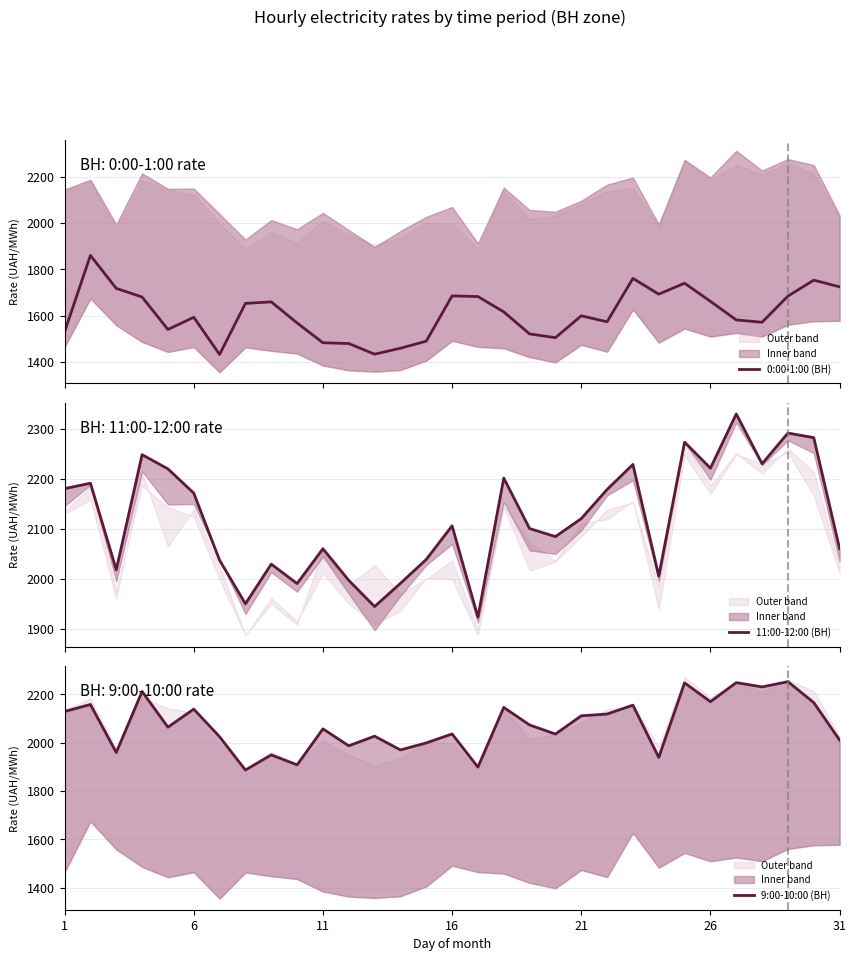

Is the value of 0:00-1:00 (ВН) at 7 greater than the value of 11:00-12:00 (ВН) at 25?

No